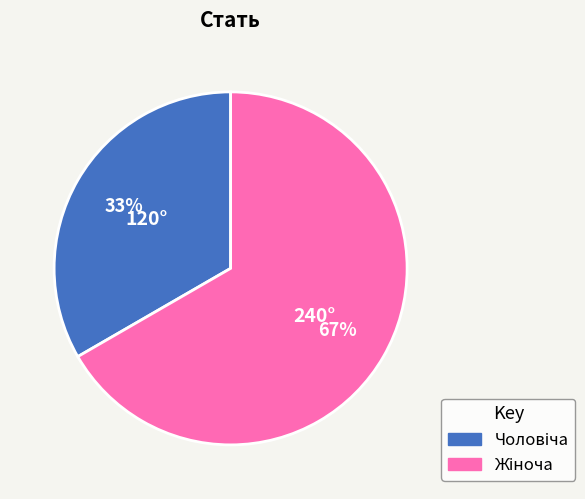

Is there any slice that represents more than half of the pie?

Yes